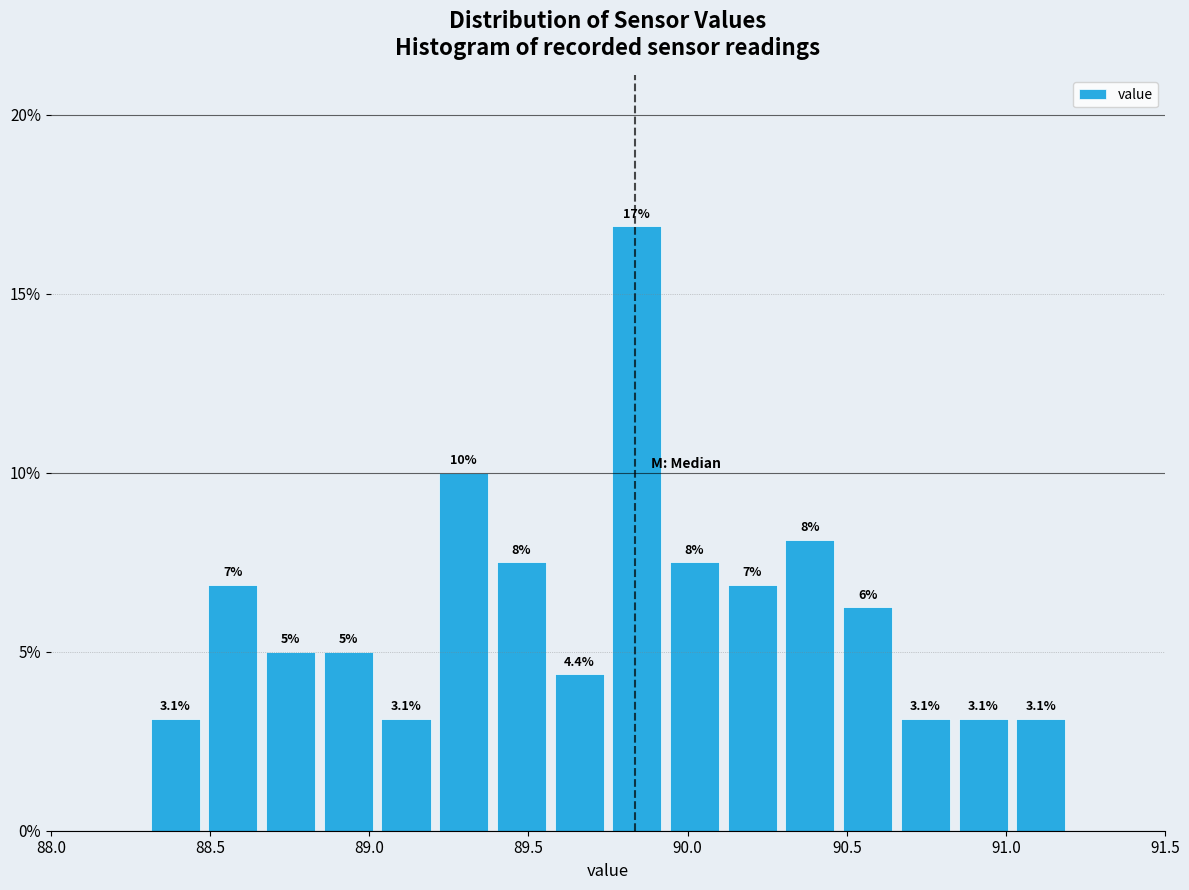

Around what value on the x-axis is the tallest bar? Give the approximate position of its centre, as read against the axis.

89.85